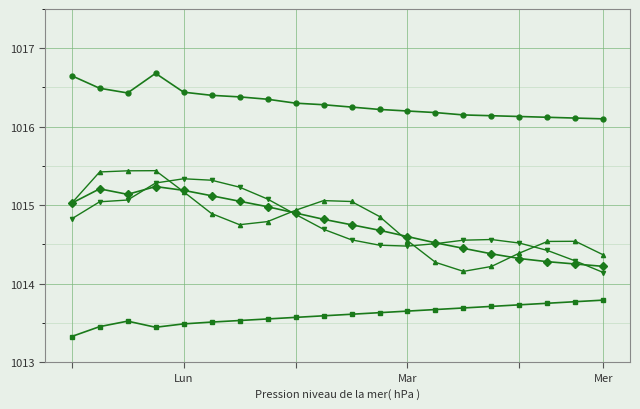

What is the minimum value shown in the chart?

1013.3